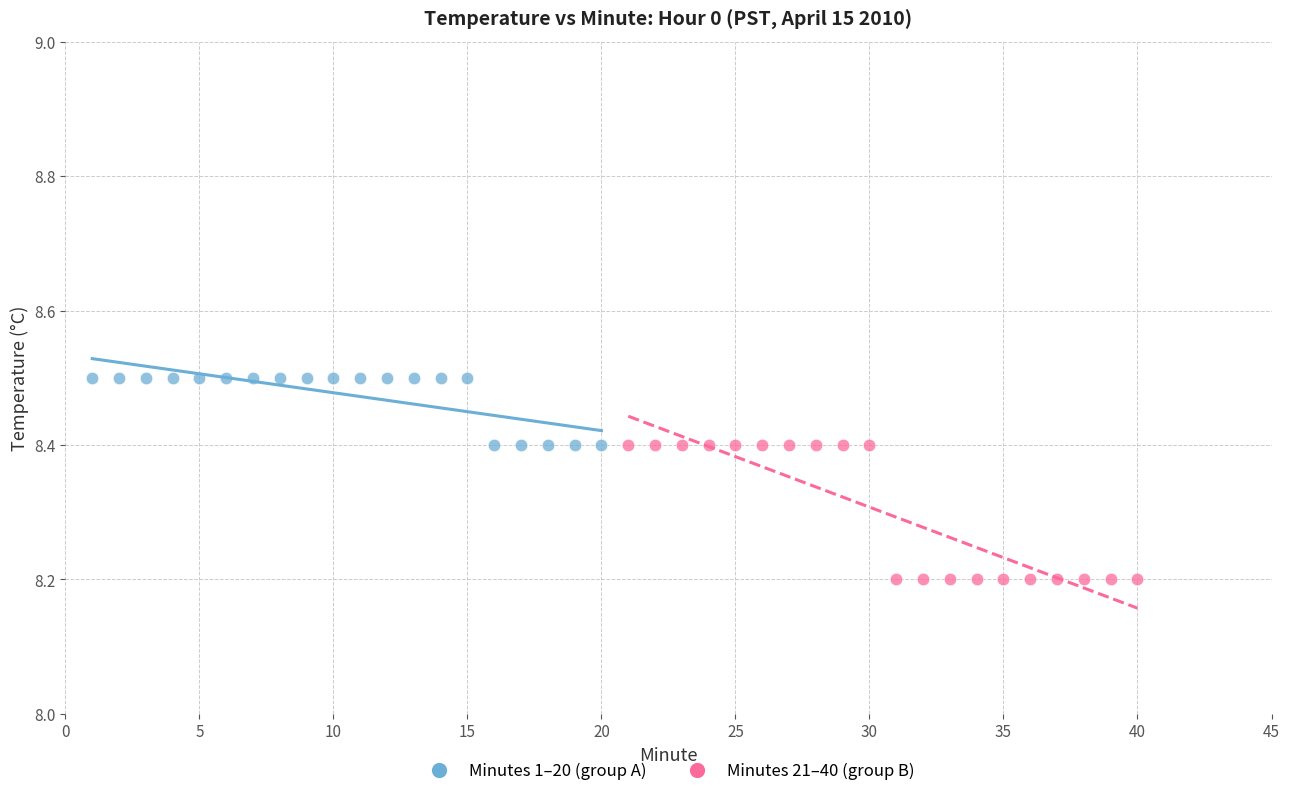

Which series has the widest spread of Y values?

Minutes 21–40 (group B)